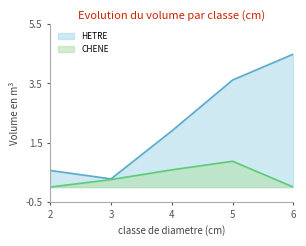

True or false: HETRE and CHENE cross at least once.

False